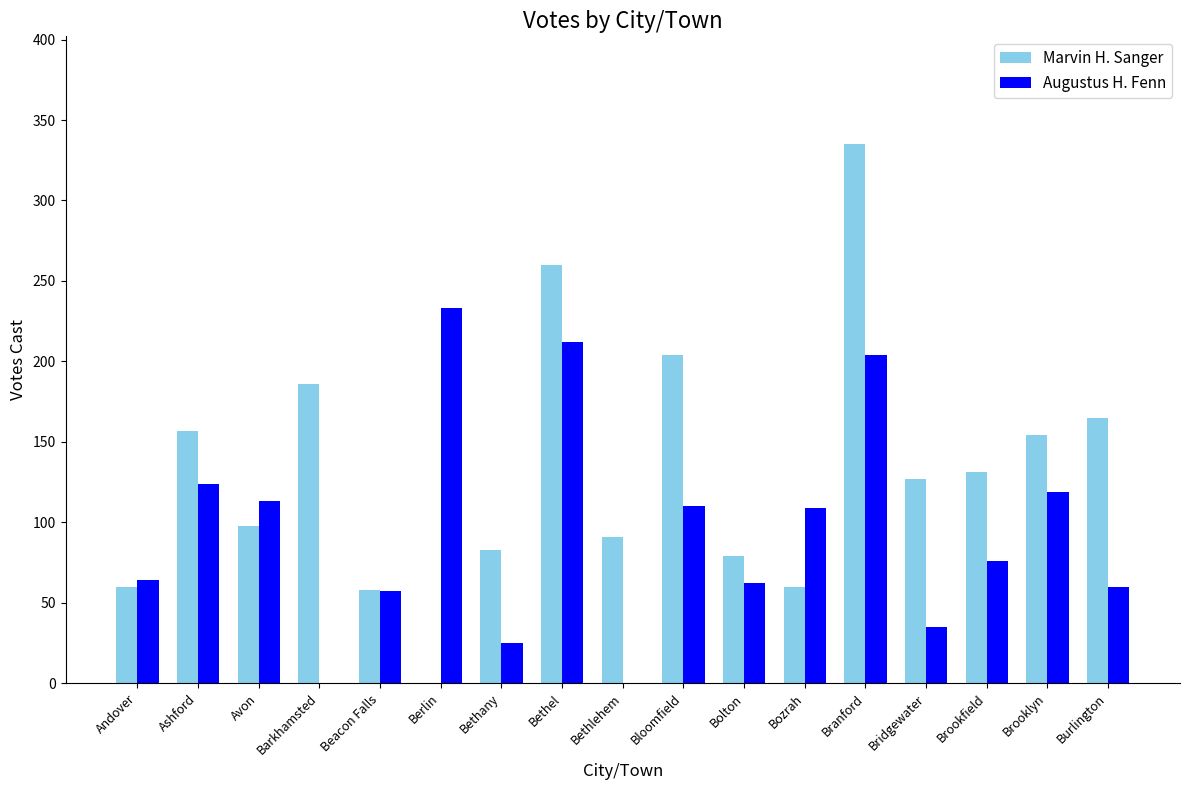

Which series has the largest range (max minus min)?

Marvin H. Sanger